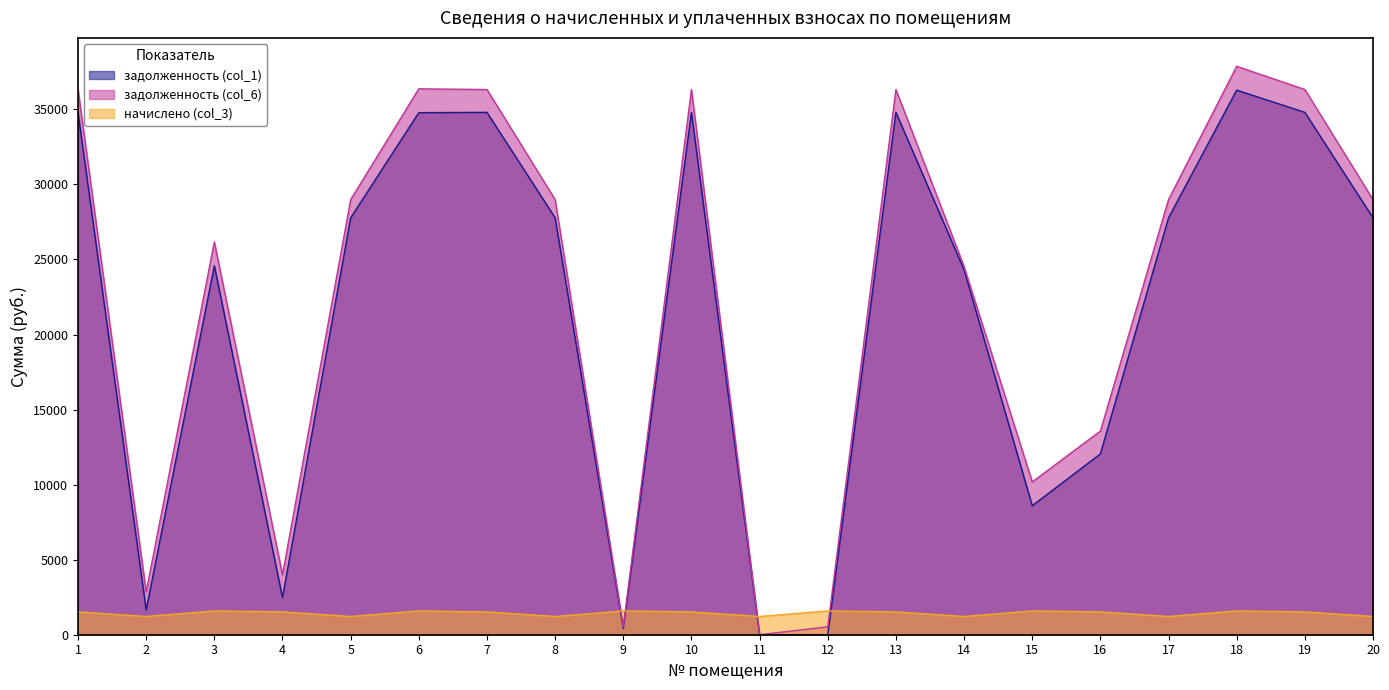

What is the sum of the задолженность (col_6) values at 11 and 16?

13568.9